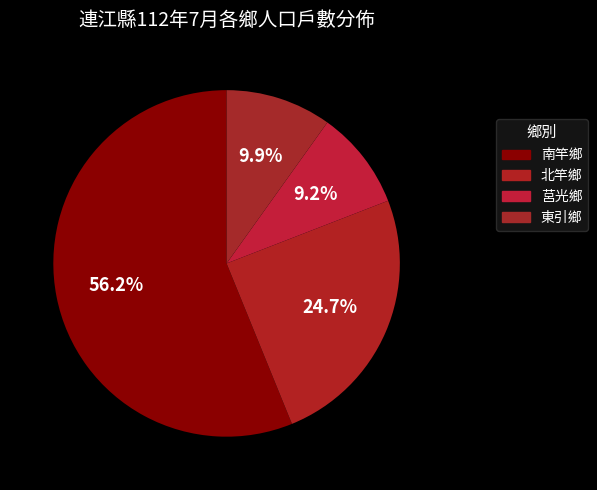

Between 莒光鄉 and 北竿鄉, which is larger?

北竿鄉